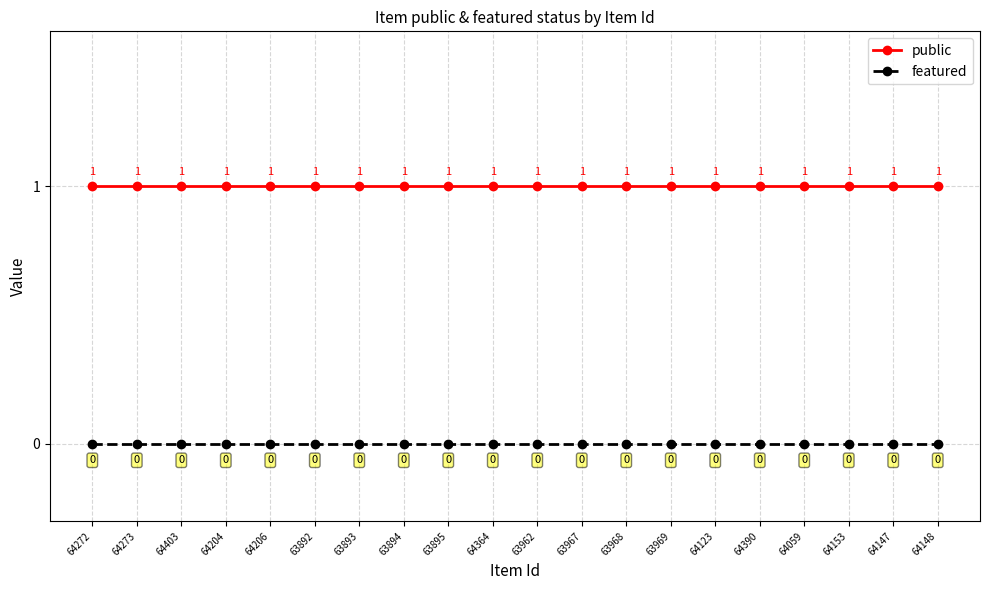

Which series has the largest total across all categories?

public